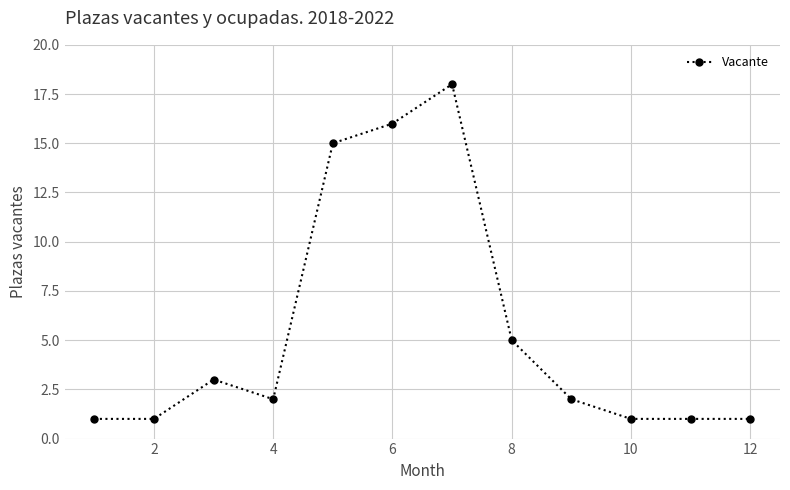

What is the difference between the maximum and second lowest values?

17